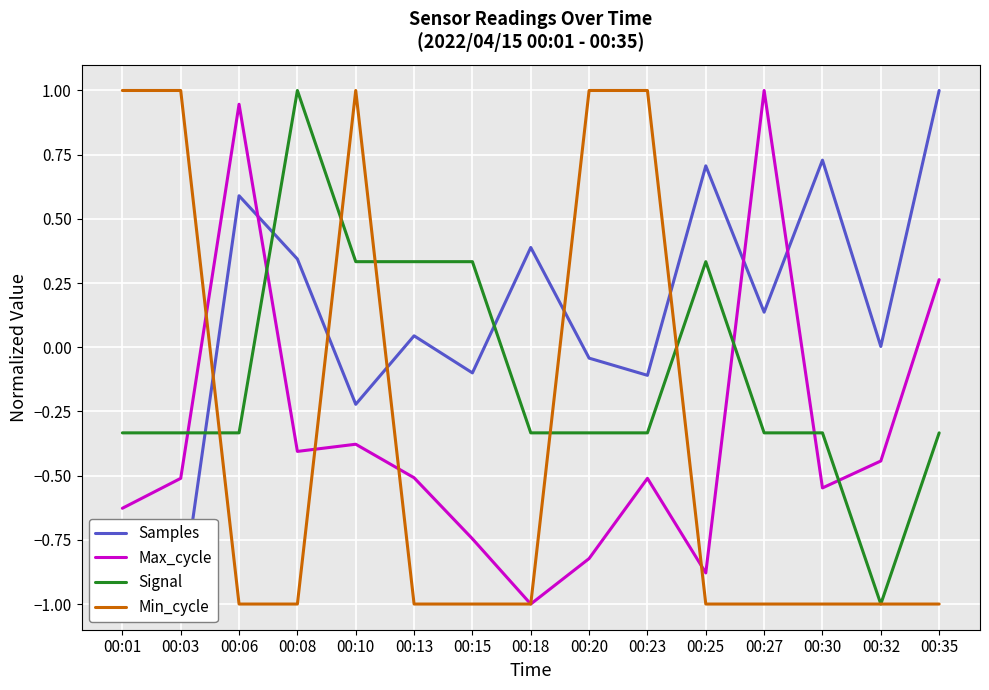

What are all the series names shown in the legend?

Samples, Max_cycle, Signal, Min_cycle